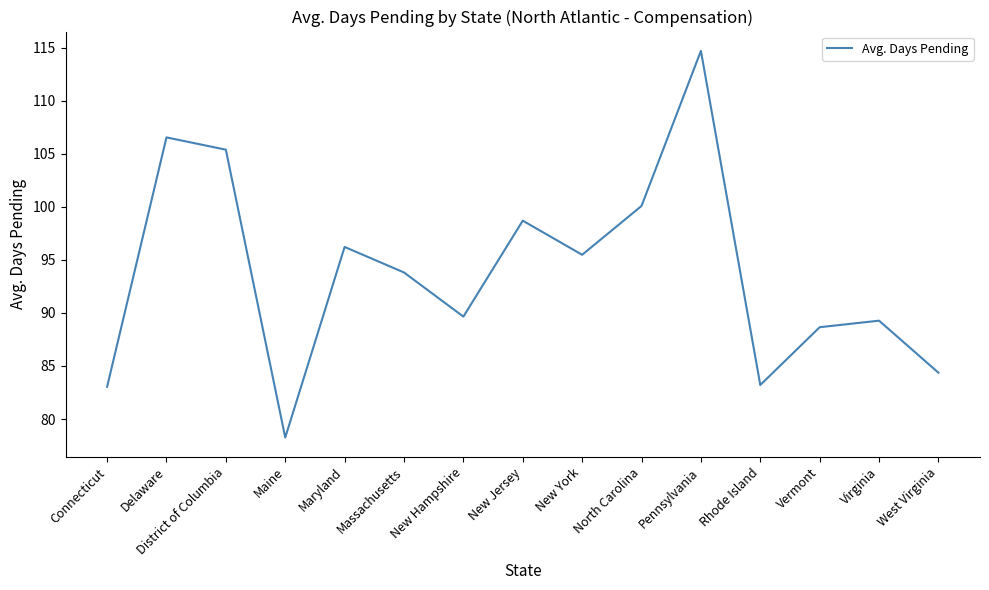

Reading left to right, extract all data points from this chart.

83.0	106.6	105.4	78.3	96.2	93.8	89.7	98.7	95.5	100.1	114.7	83.2	88.7	89.3	84.4